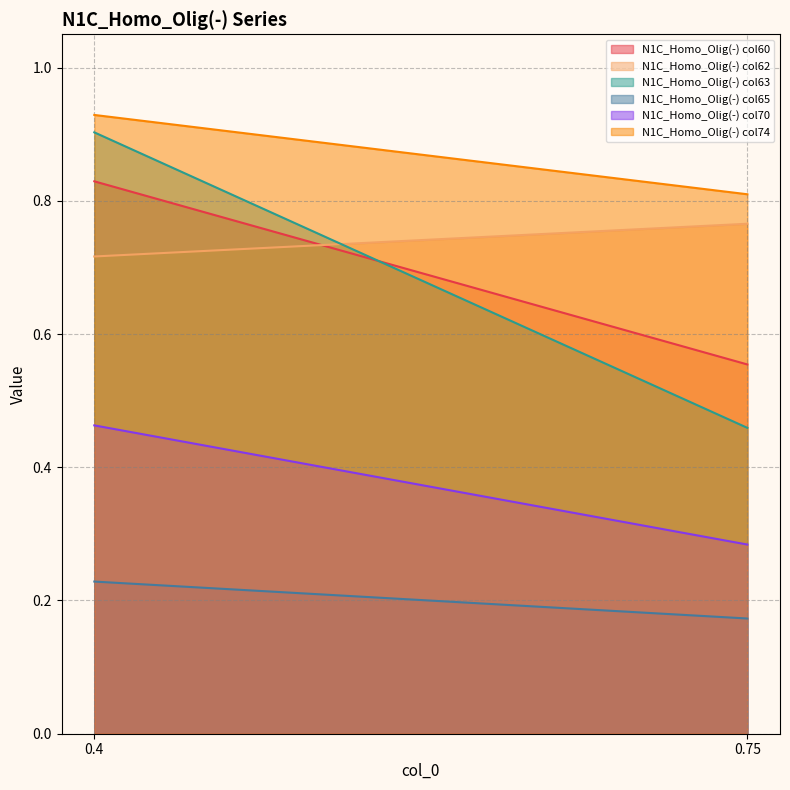

What are all the series names shown in the legend?

N1C_Homo_Olig(-) col60, N1C_Homo_Olig(-) col62, N1C_Homo_Olig(-) col63, N1C_Homo_Olig(-) col65, N1C_Homo_Olig(-) col70, N1C_Homo_Olig(-) col74